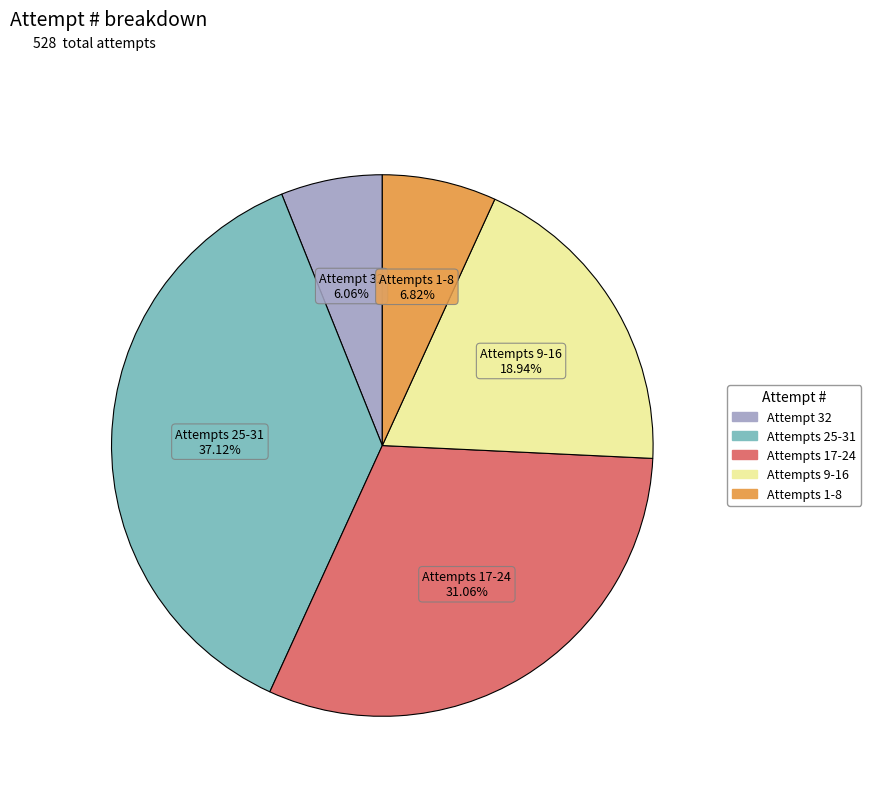

Is there any slice that represents more than half of the pie?

No